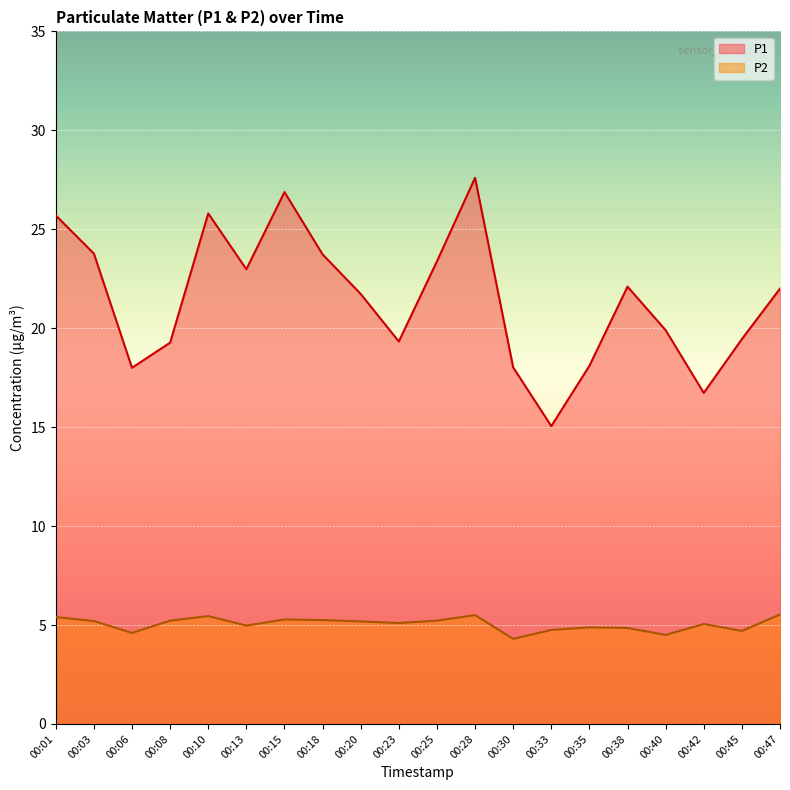

What is the value of the P1 point at the 5th from the left?

25.8